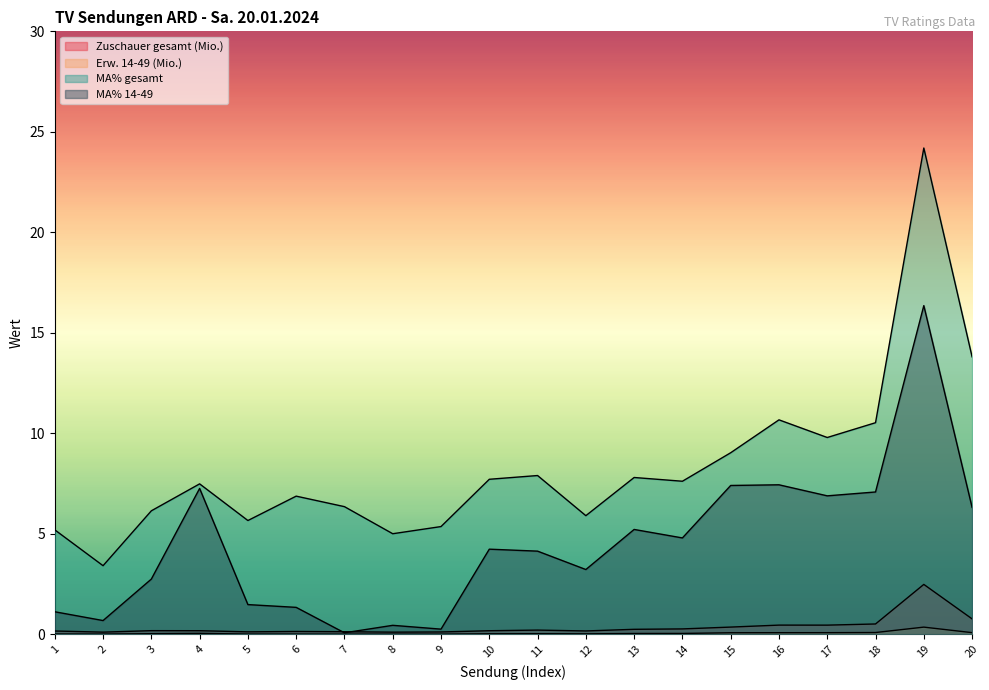

Which series has the largest range (max minus min)?

MA% gesamt